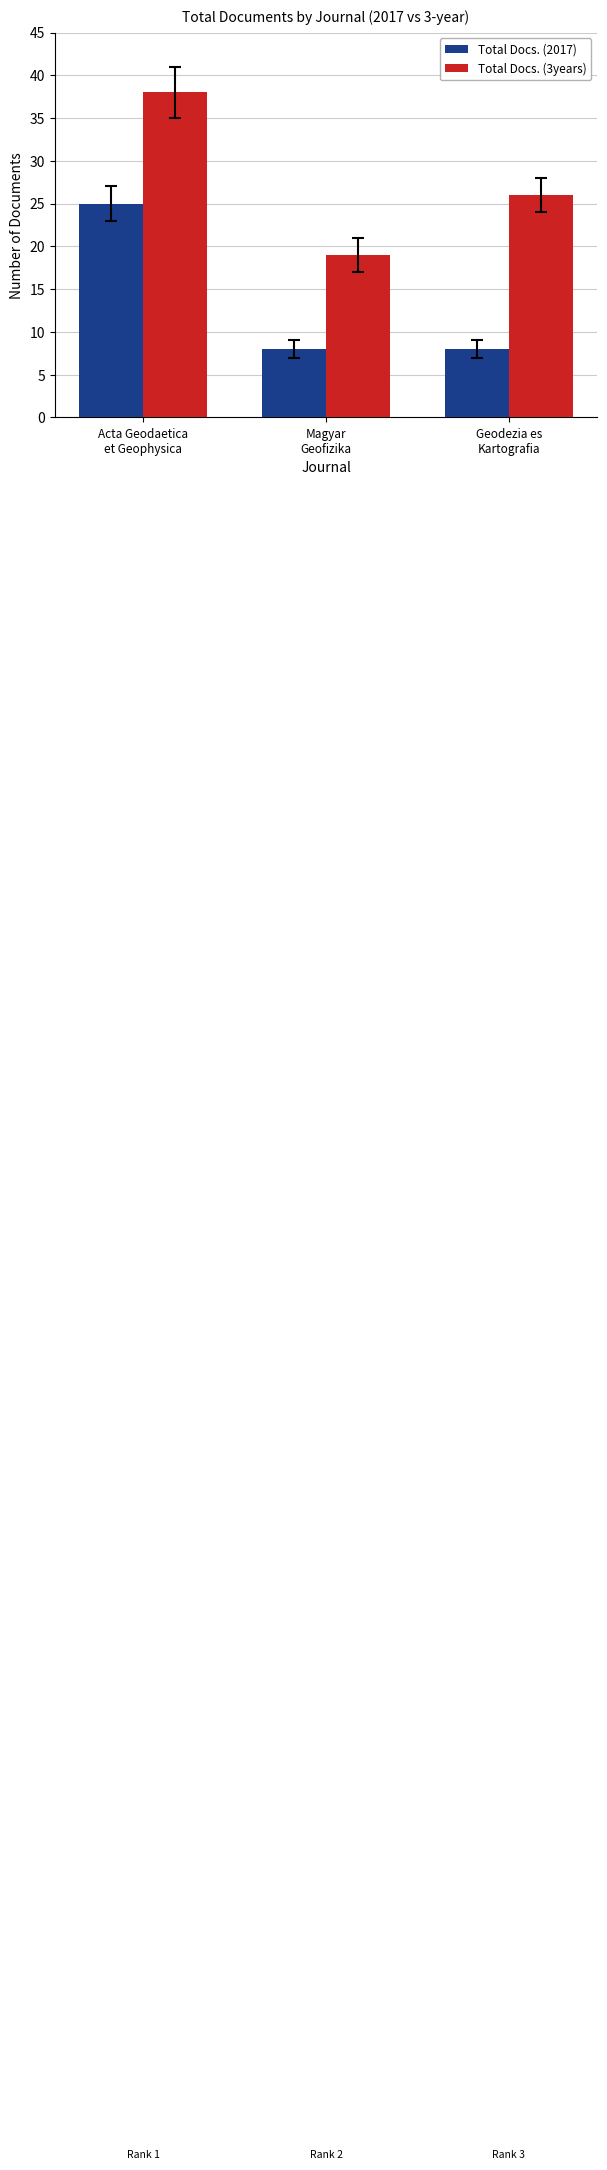

Is it true that Total Docs. (2017) equals 8 at Magyar
Geofizika?

True